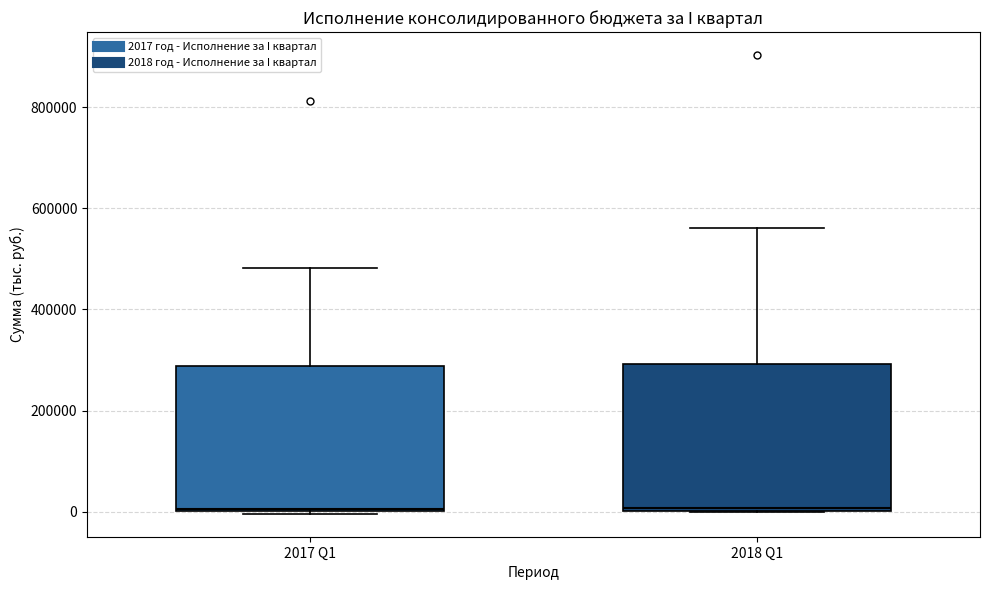

Where is the upper edge of the box for 2017 Q1 on the y-axis? The values are not printed on the chart, so give them approximately, as read against the axis.

280000